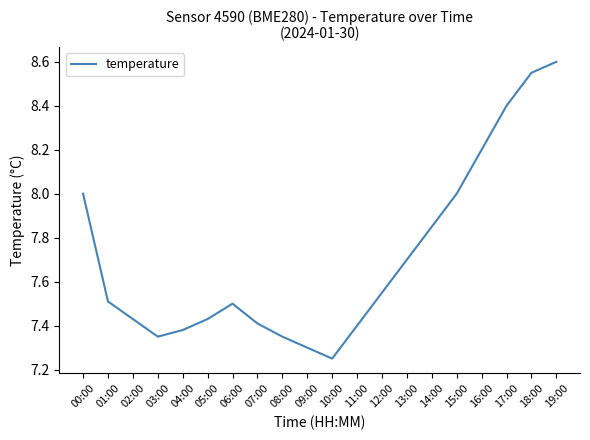

Approximately how many times larger is the value at 03:00 compared to 08:00?

1.0